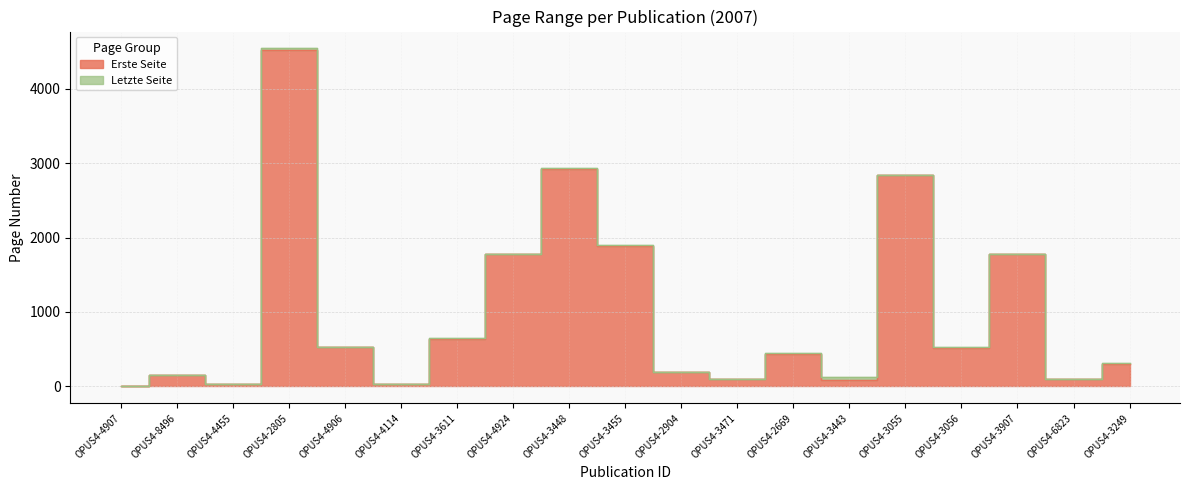

True or false: Letzte Seite has a value of 900 at OPUS4-3448.

False